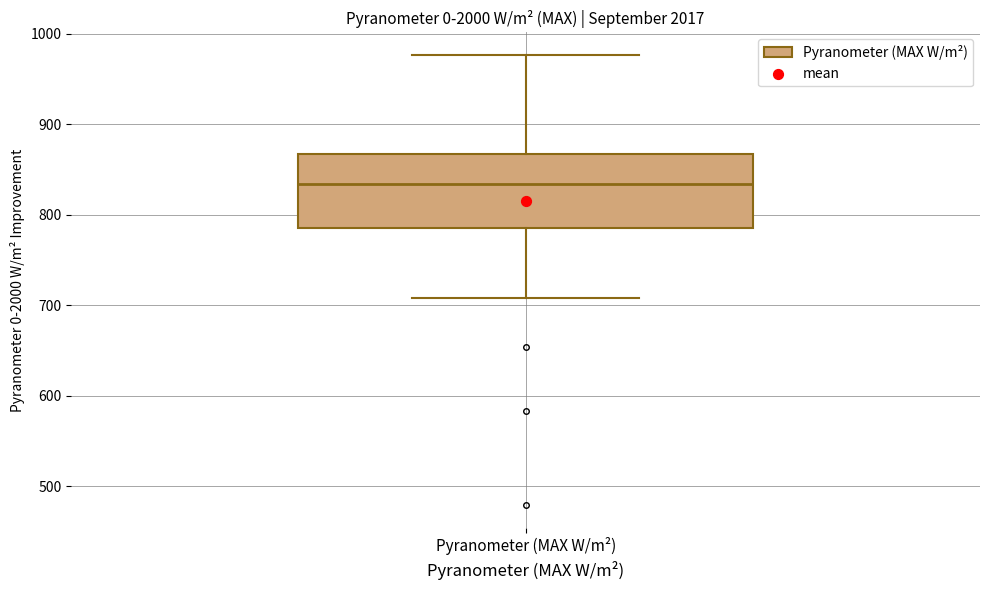

Where does the upper whisker of the box for Pyranometer (MAX W/m²) end on the y-axis? The values are not printed on the chart, so give them approximately, as read against the axis.

980